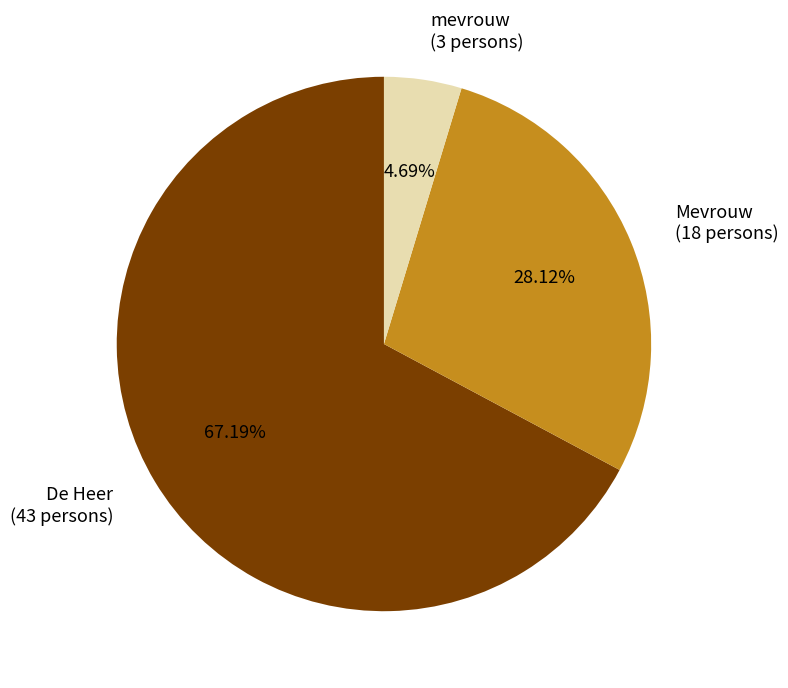

True or false: mevrouw accounts for 5% of the total.

True